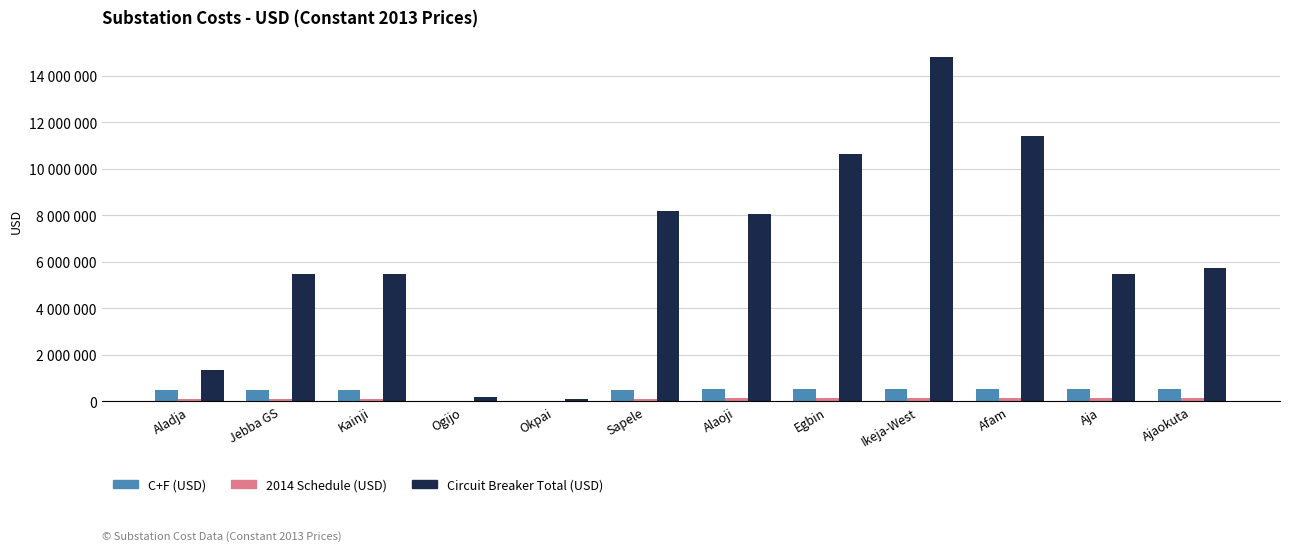

Are the bars horizontal?

No